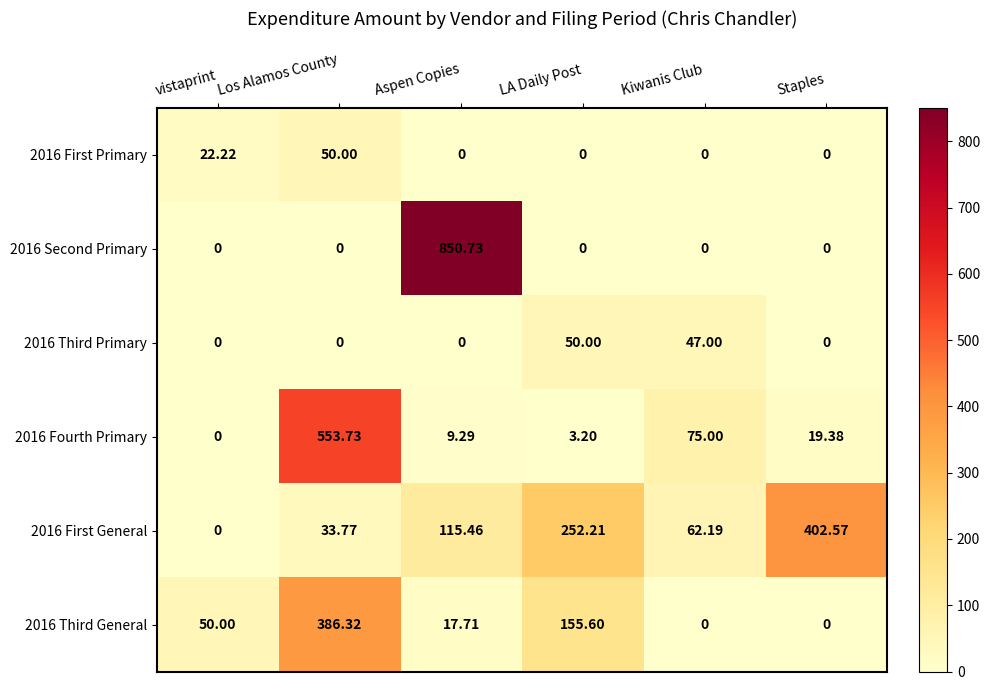

Where does the 2016 Fourth Primary series first go above 19?

Los Alamos County